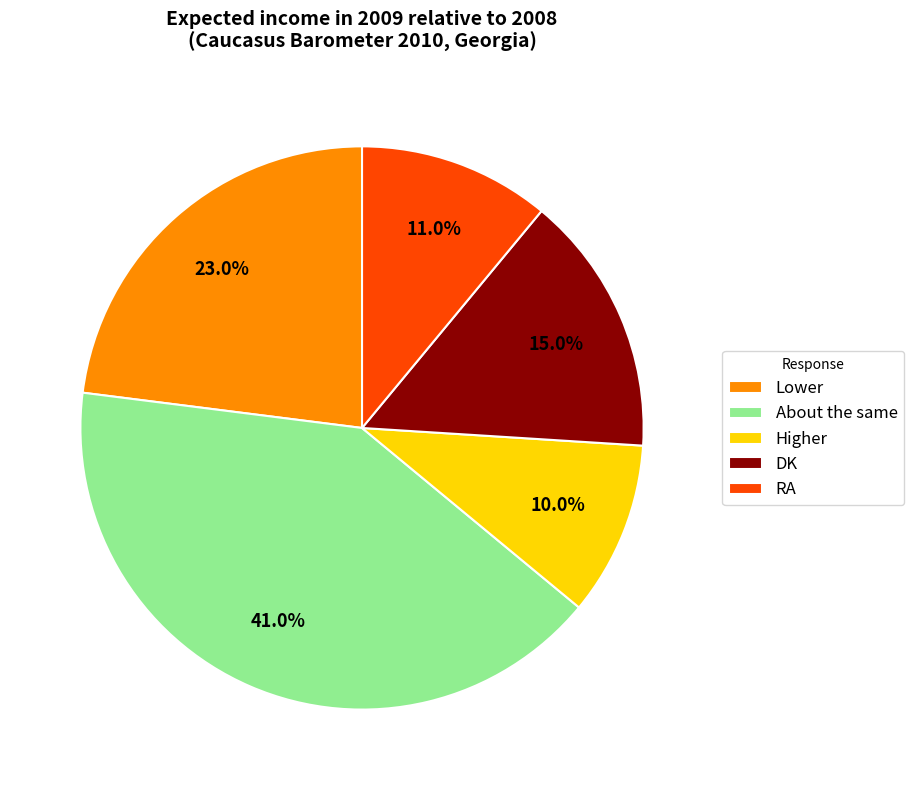

How much of the chart is everything except RA?

89.0%